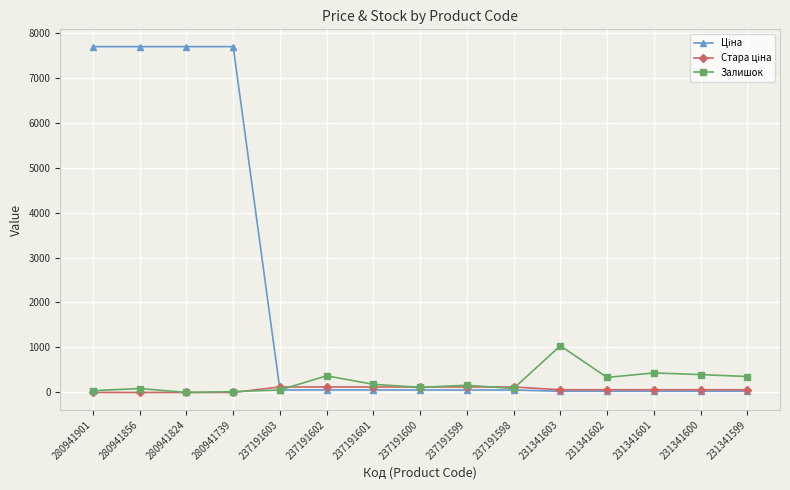

At how many categories does at least one series exceed 2524?

4